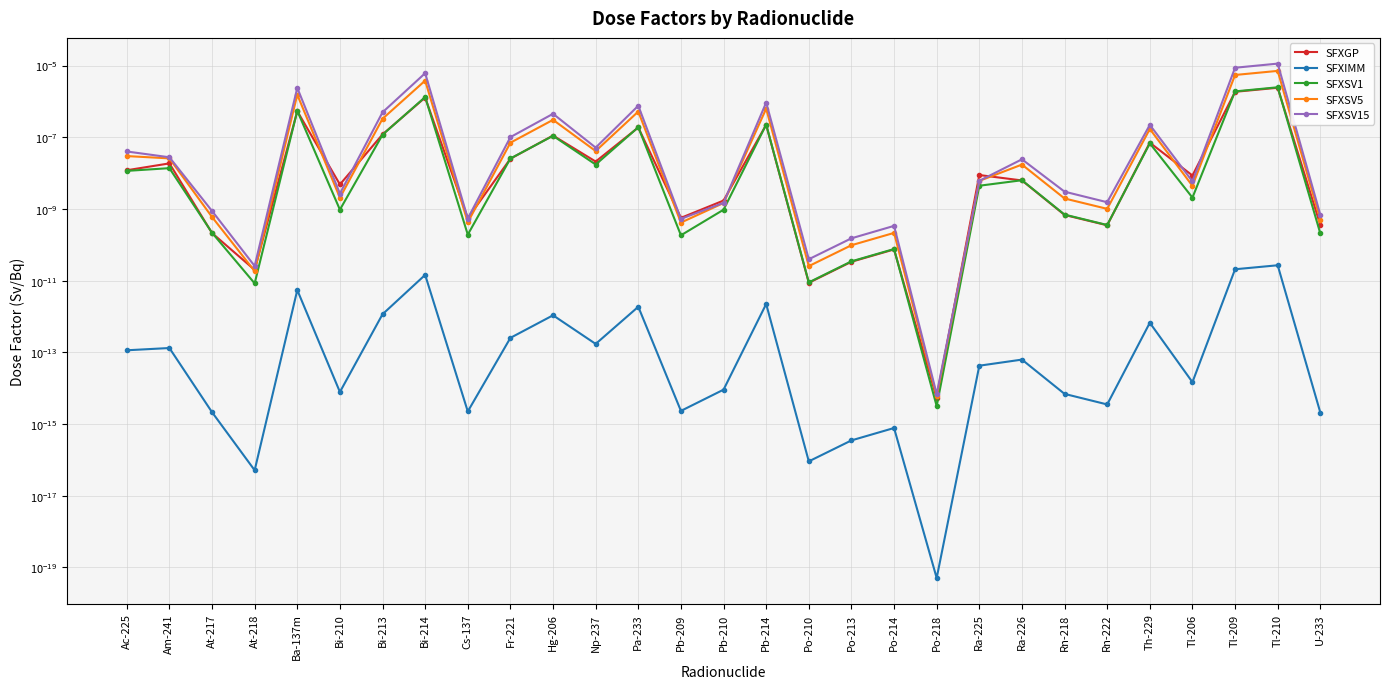

At which label does SFXSV5 reach its minimum?

Po-218